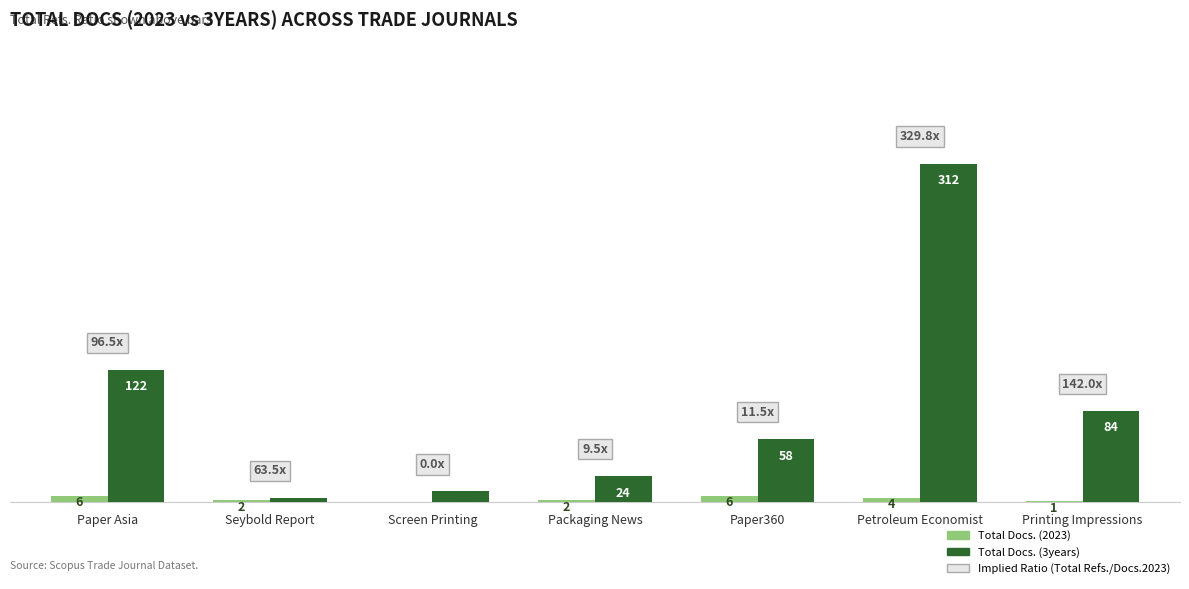

Between Paper Asia and Seybold Report, which series saw the biggest shift?

Total Docs. (3years)